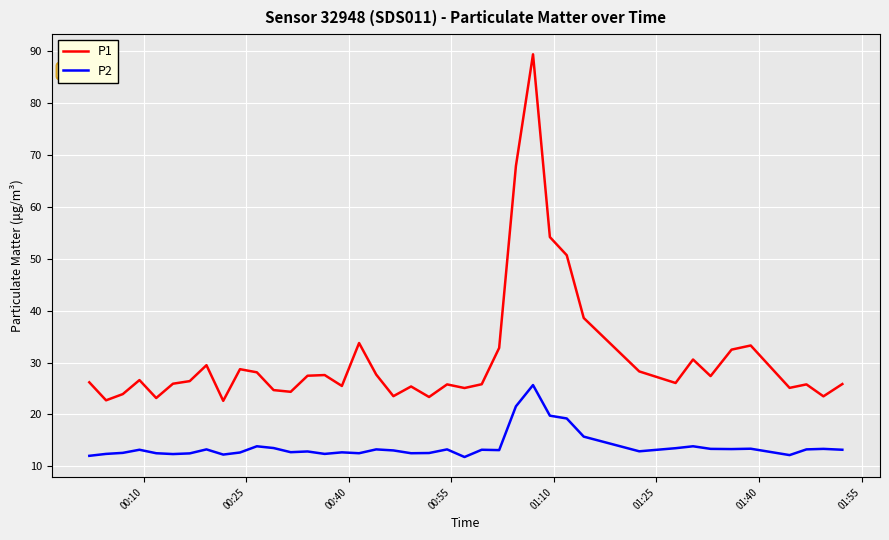

What is the difference between the maximum and minimum values in the P2 series?

13.9